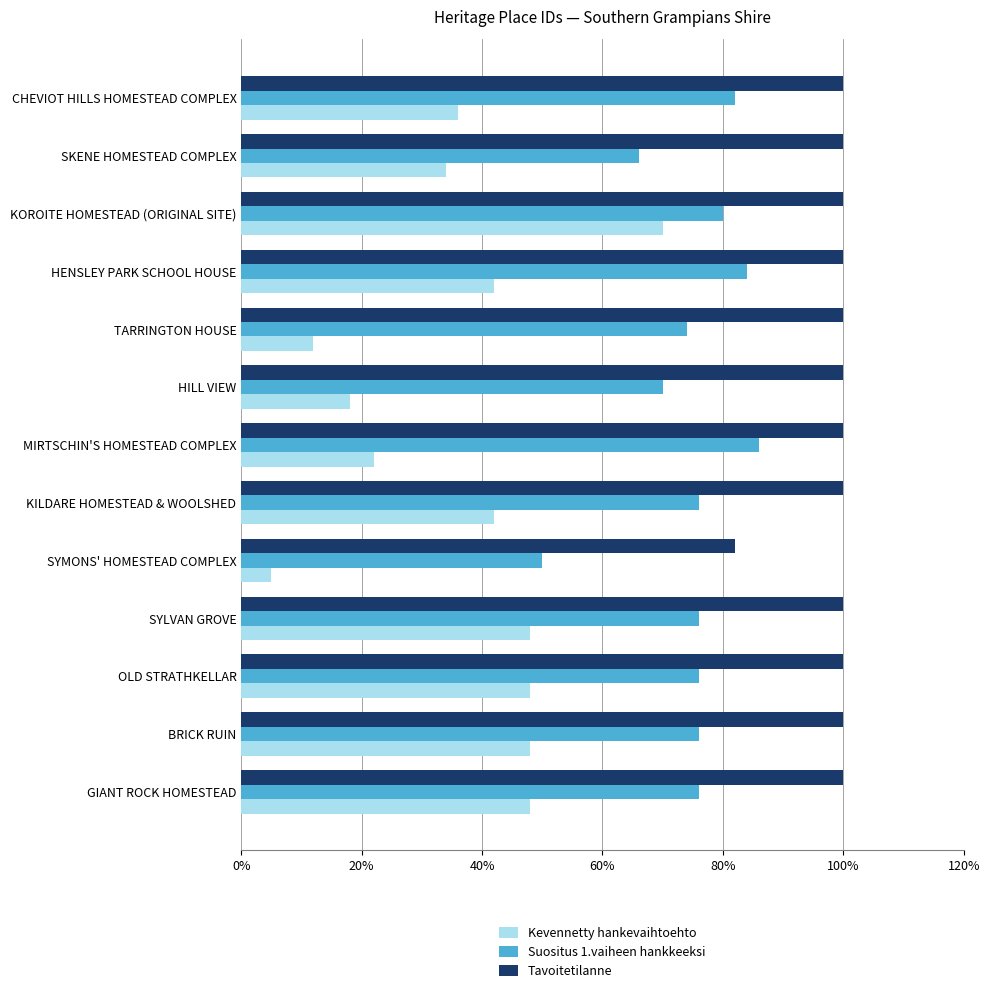

Is the value of Suositus 1.vaiheen hankkeeksi at SYMONS' HOMESTEAD COMPLEX greater than the value of Tavoitetilanne at BRICK RUIN?

No